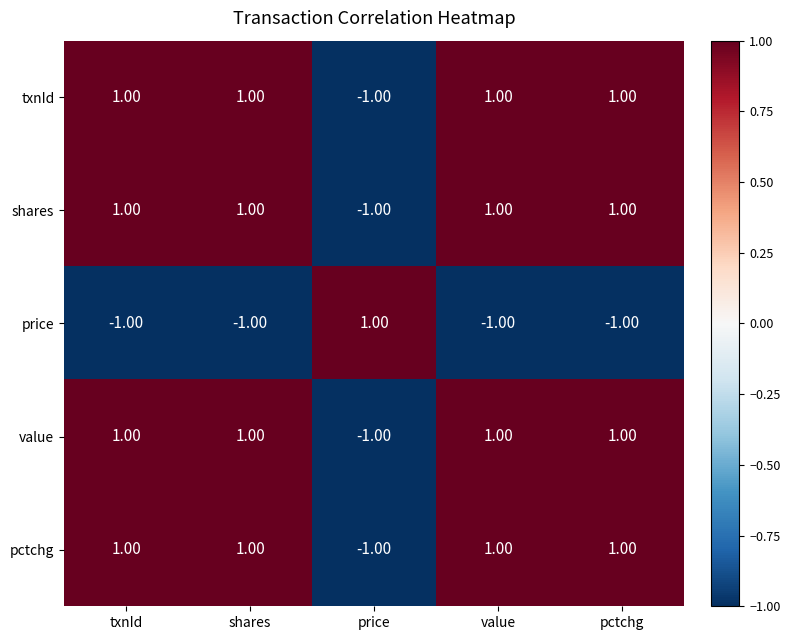

Which category has the lowest value in the txnId series?

price